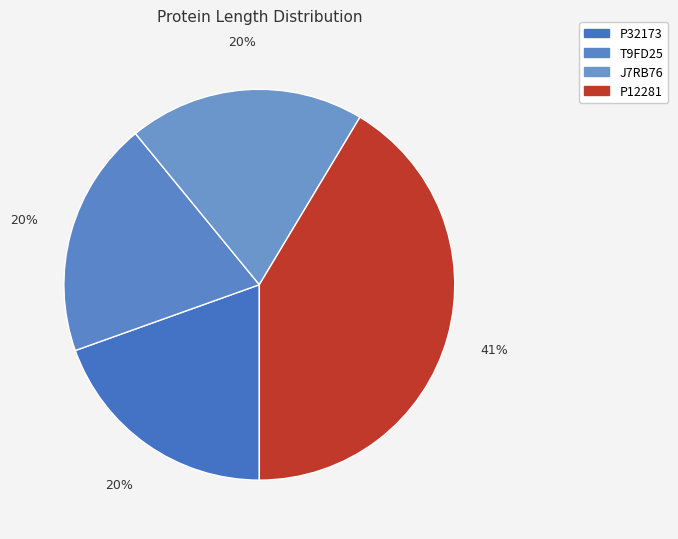

Is P32173 the majority of the pie?

No